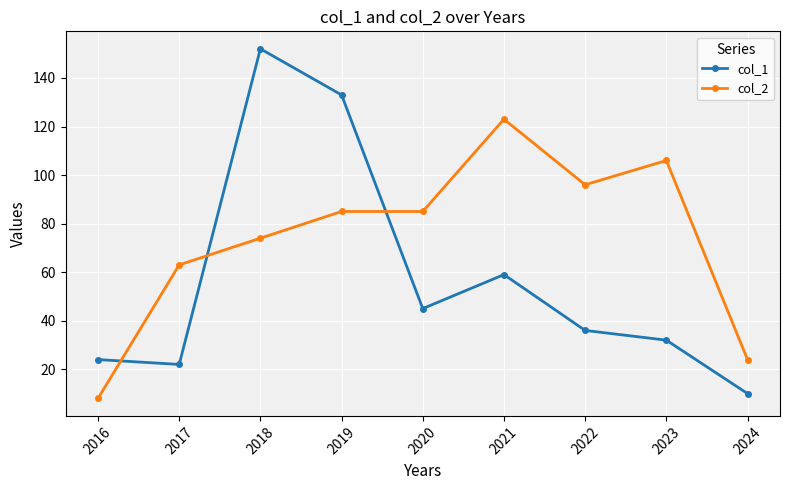

In col_1, how many points are higher than both neighbors (excluding endpoints)?

2